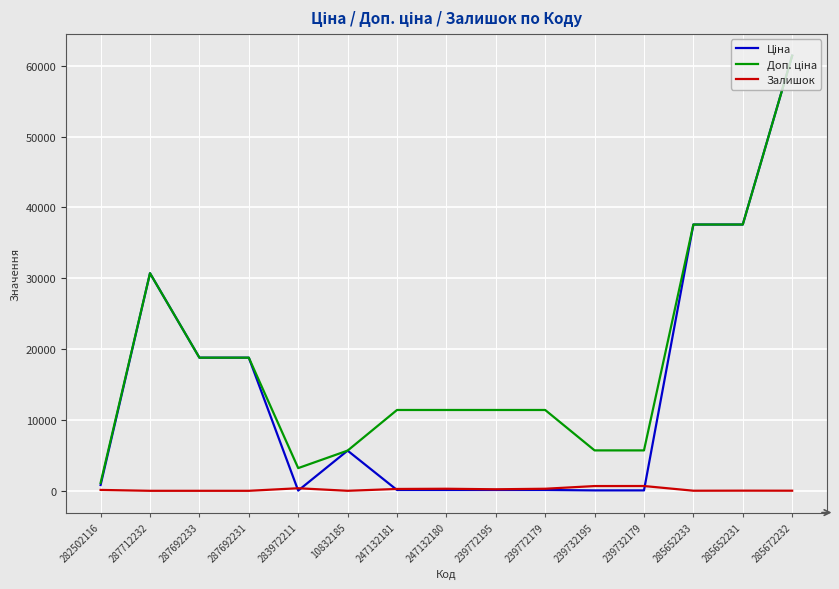

What is the difference between the highest and lowest values at 287692231?

18796.8